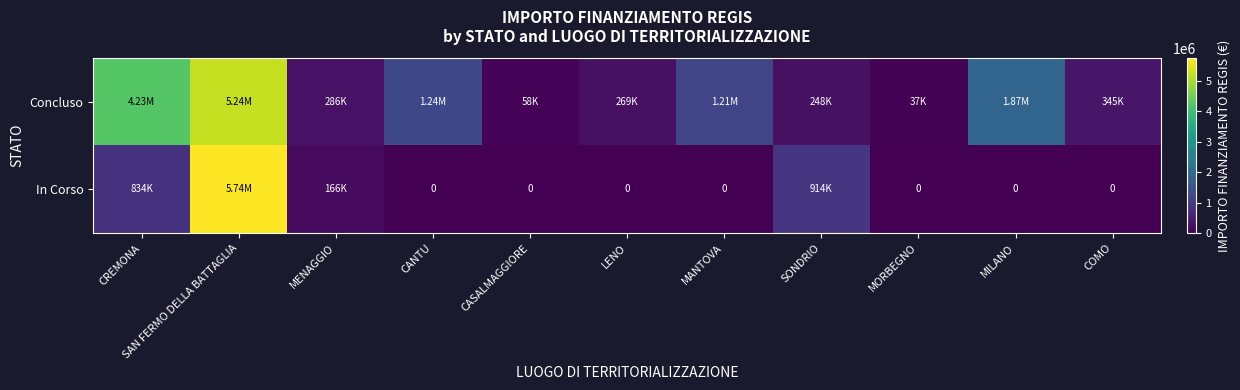

Which series has the largest total across all categories?

Concluso